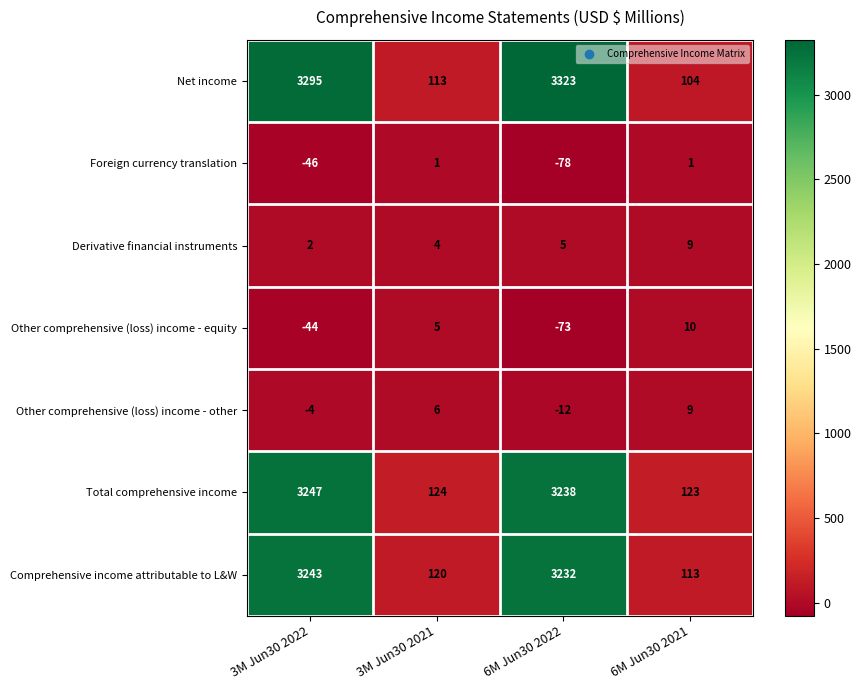

What is the difference between the maximum and minimum values in the Other comprehensive (loss) income - other series?

21